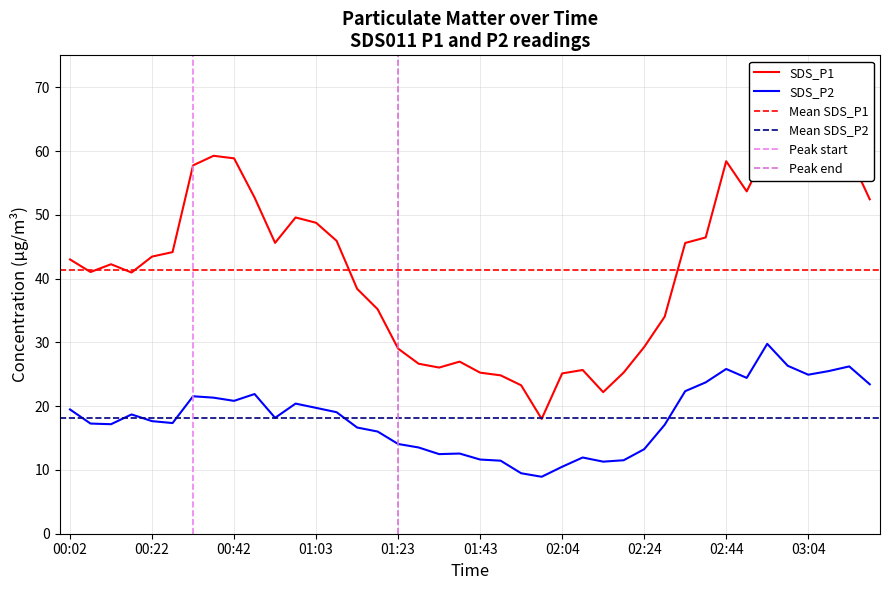

How many interior local peaks does the SDS_P2 series have?

9